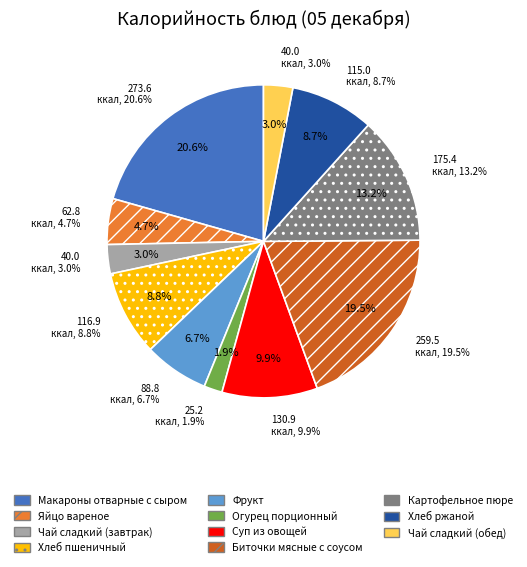

Which has a higher value, Огурец порционный or Суп из овощей?

Суп из овощей